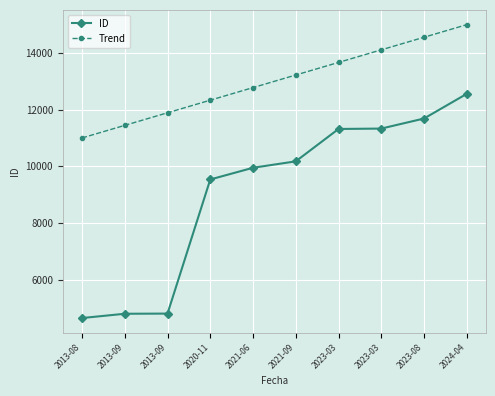

How many data points does each series have?

10